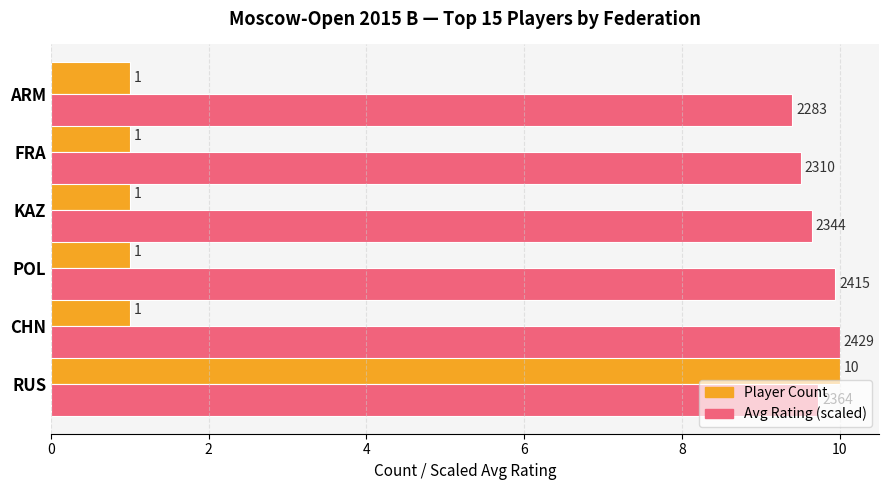

Rank the series by their average value, from lowest to highest.

Player Count, Avg Rating (scaled)